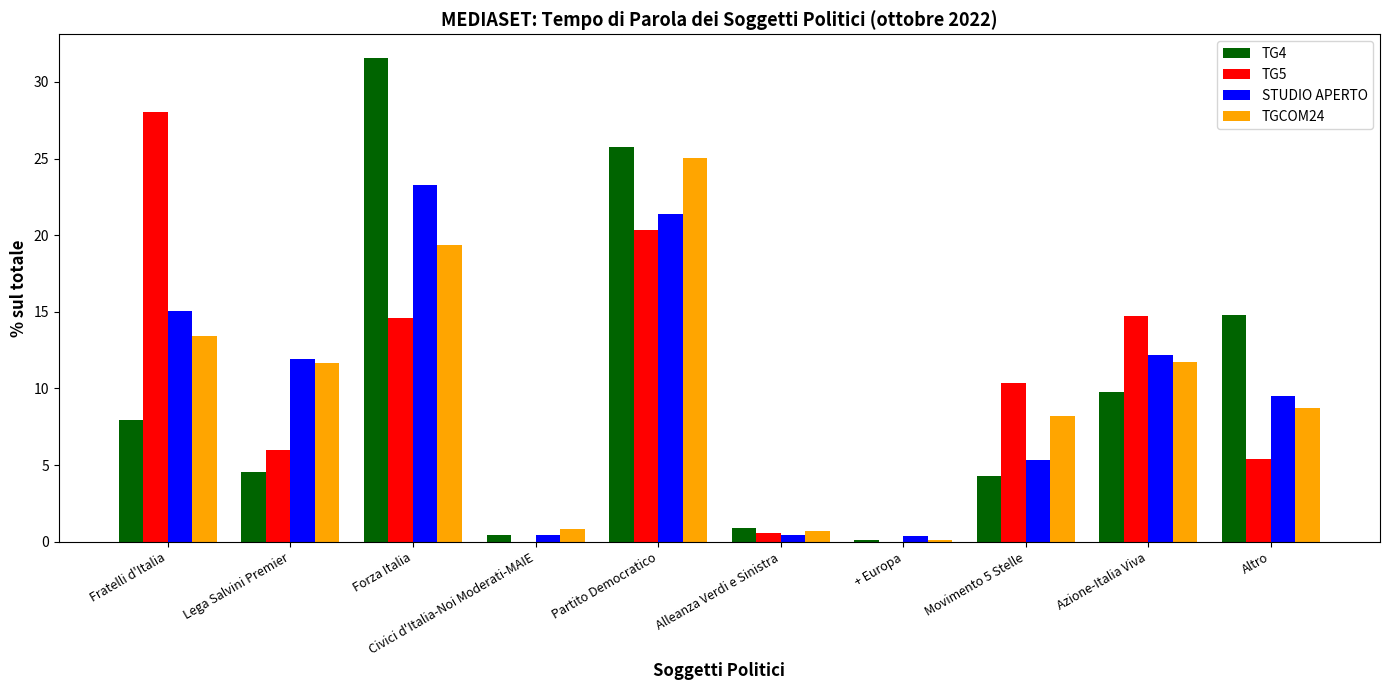

Is it true that TG4 equals 4.5 at Lega Salvini Premier?

True